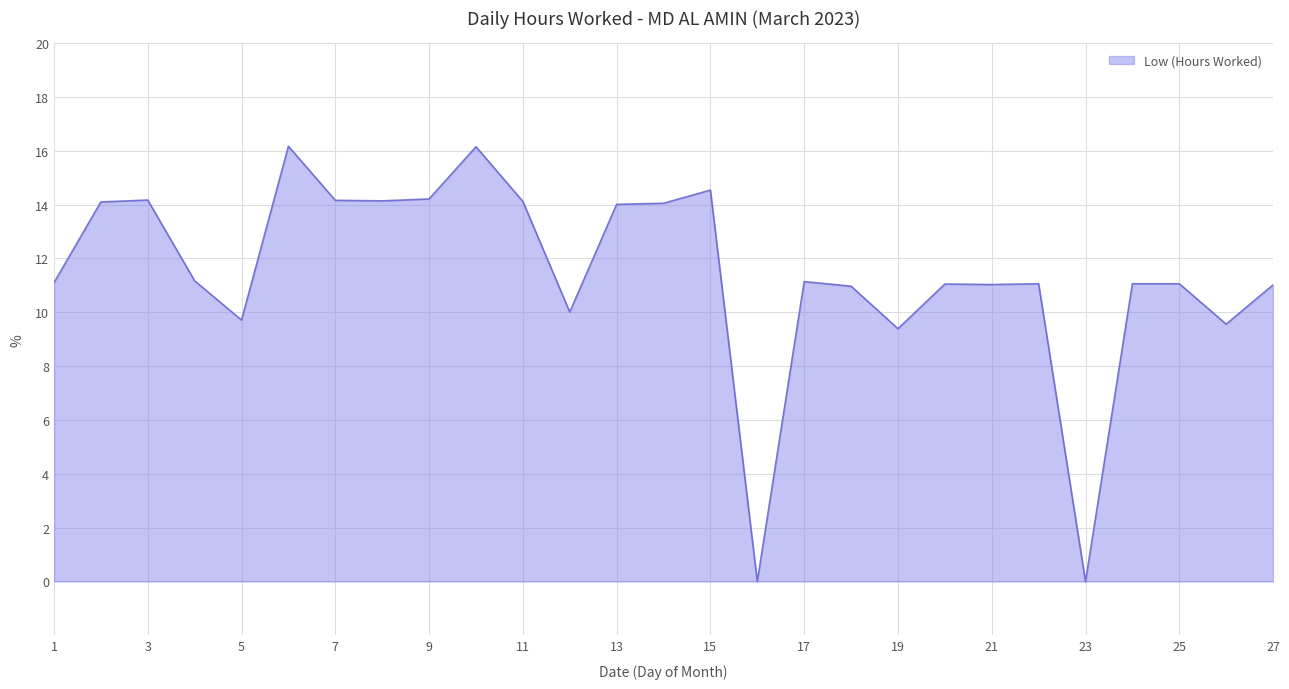

What is the difference between the maximum and minimum values?

16.2